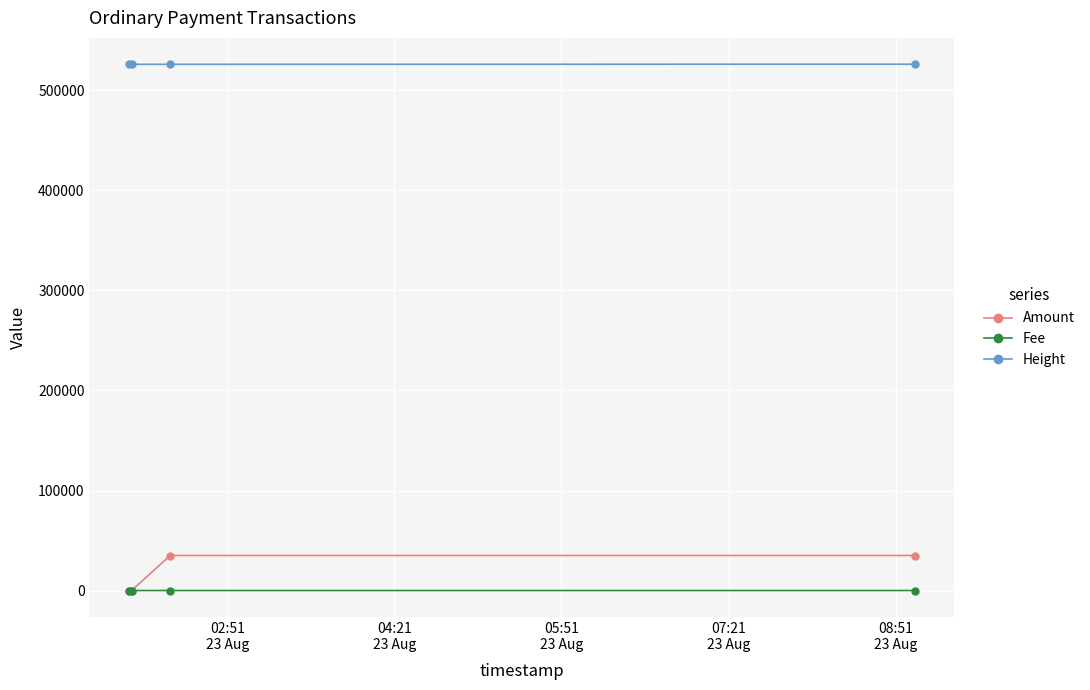

What is the value of the Amount point at the 4th from the left?

35000.0